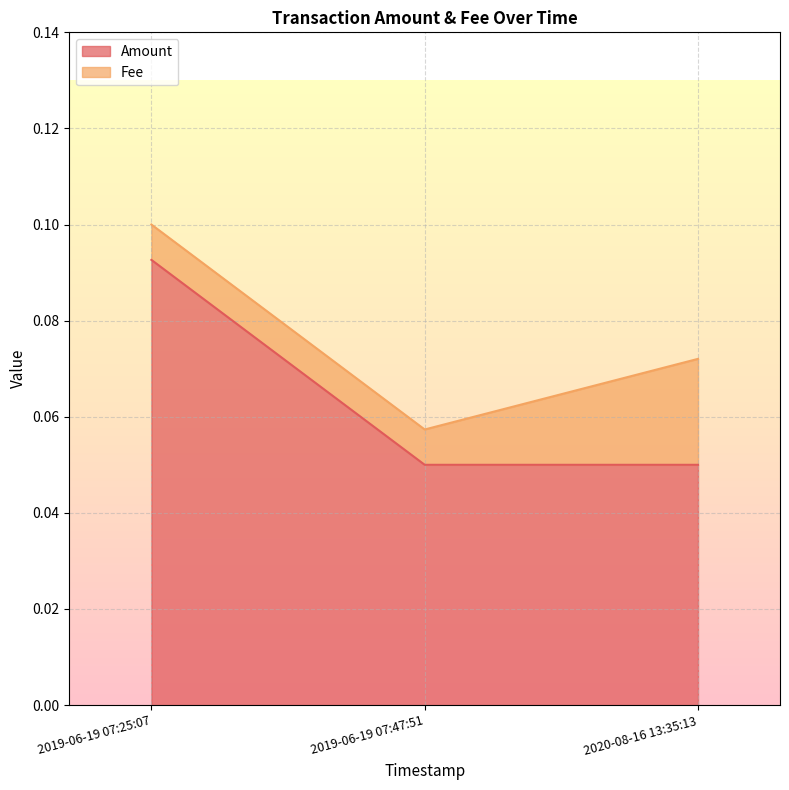

What position from the left is 2020-08-16 13:35:13?

3